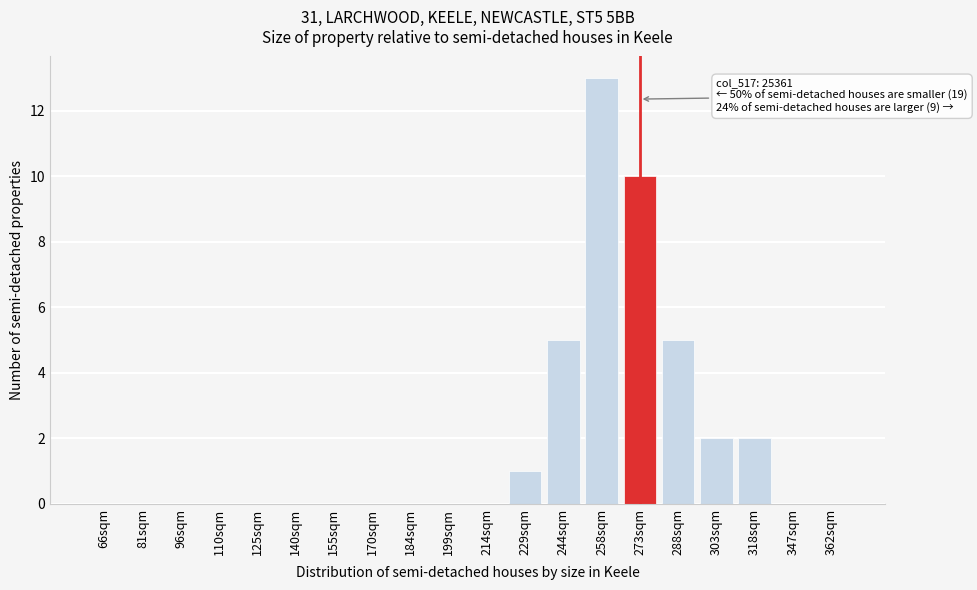

Reading left to right, extract all data points from this chart.

66sqm=0	81sqm=0	96sqm=0	110sqm=0	125sqm=0	140sqm=0	155sqm=0	170sqm=0	184sqm=0	199sqm=0	214sqm=0	229sqm=1	244sqm=5	258sqm=13	273sqm=10	288sqm=5	303sqm=2	318sqm=2	347sqm=0	362sqm=0